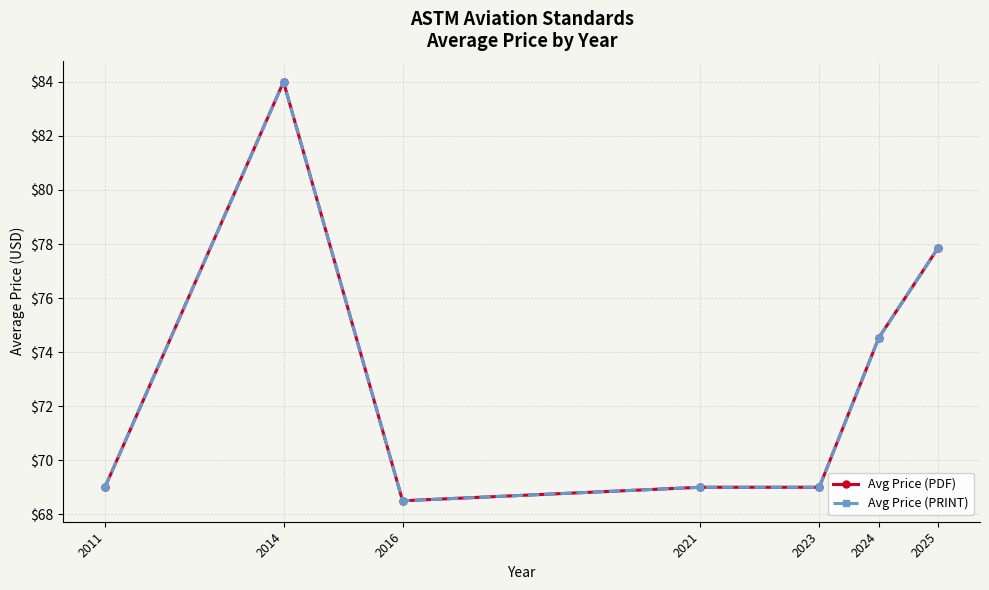

Is the value of Avg Price (PDF) at 2024 greater than the value of Avg Price (PRINT) at 2024?

No